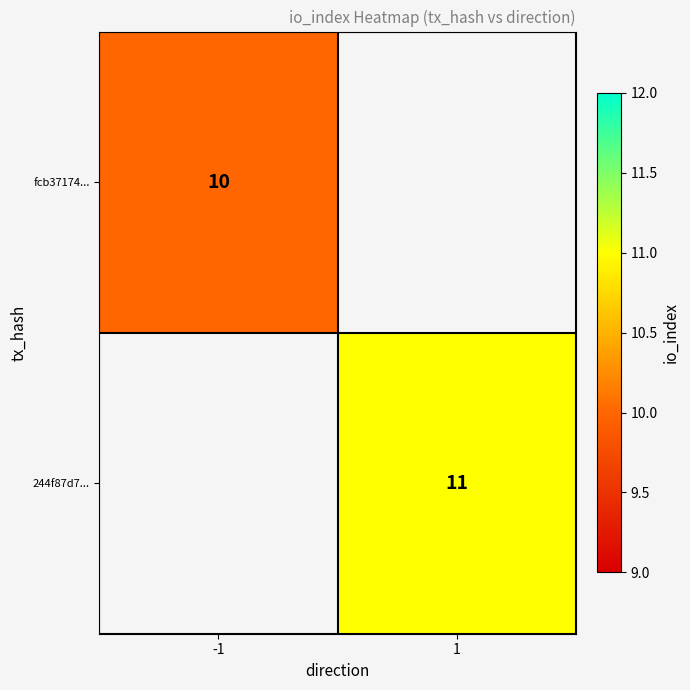

Is the value of 244f87d7... at 1 greater than the value of fcb37174... at -1?

Yes